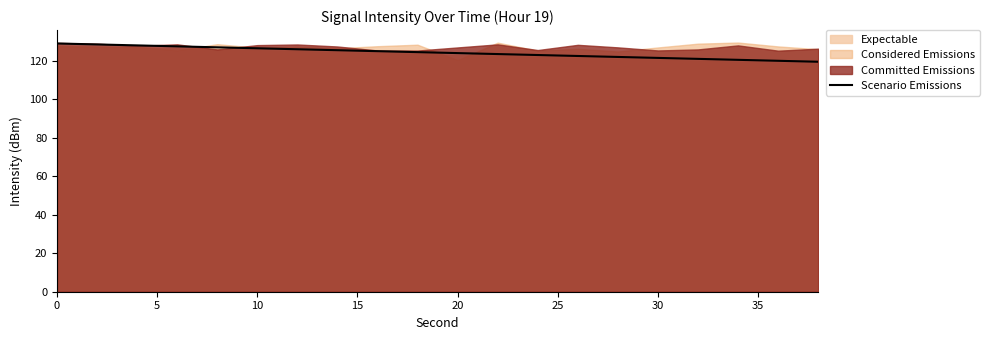

What is the minimum value for Scenario Emissions?

119.5